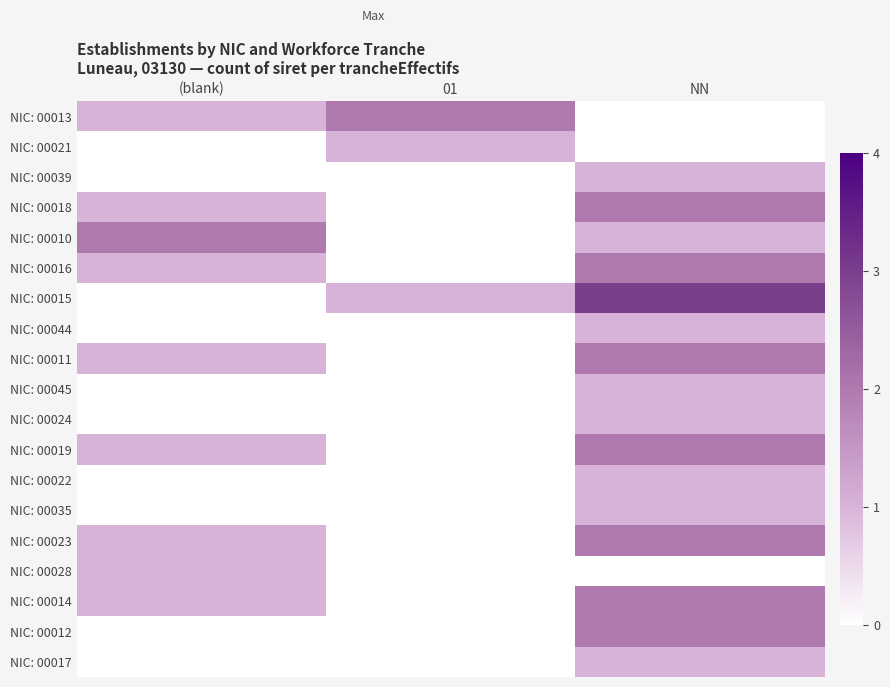

At which category does the chart reach its minimum across all series?

NN